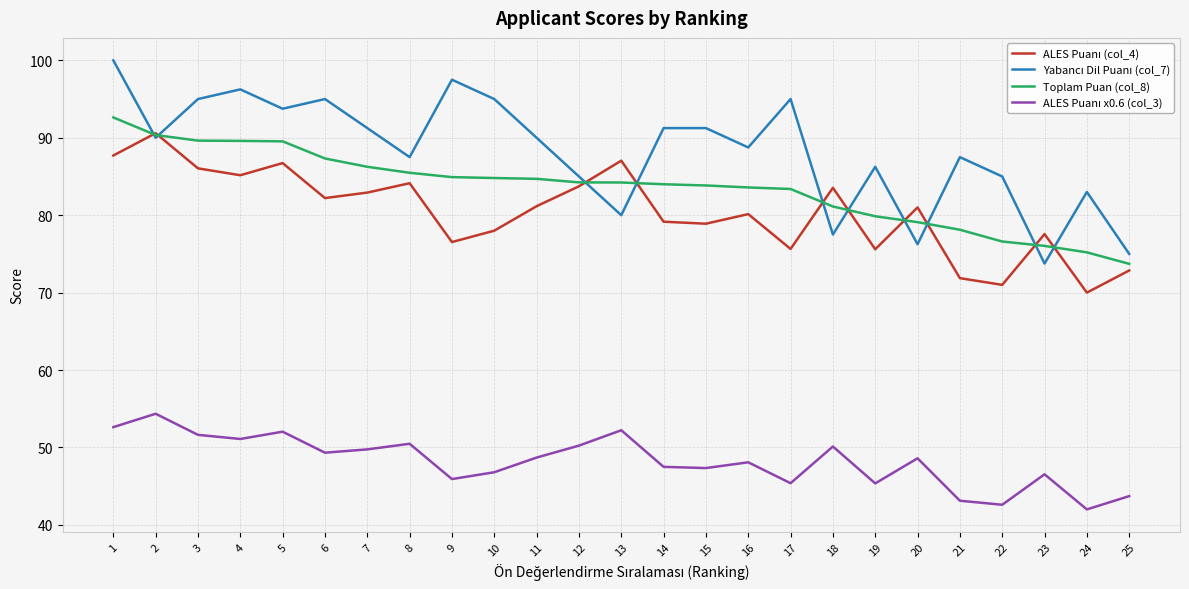

The Toplam Puan (col_8) series shows 35.6 at 13. True or false?

False